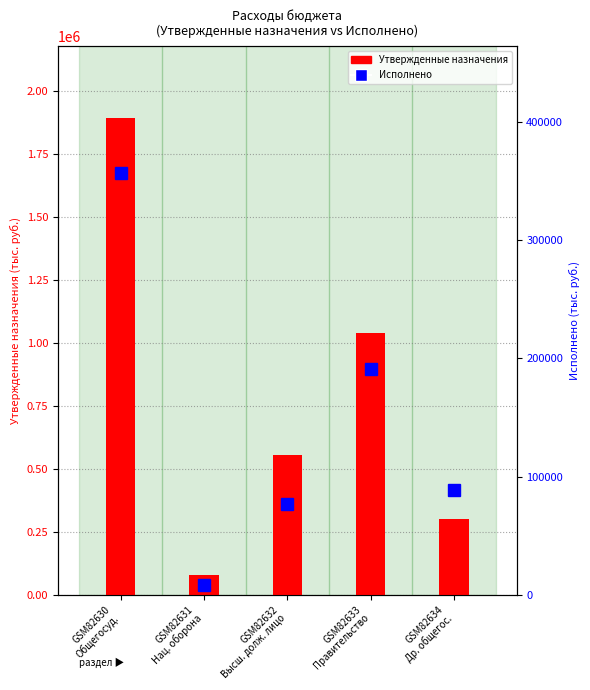

Which label corresponds to the smallest value in the chart?

GSM82631
Нац. оборона